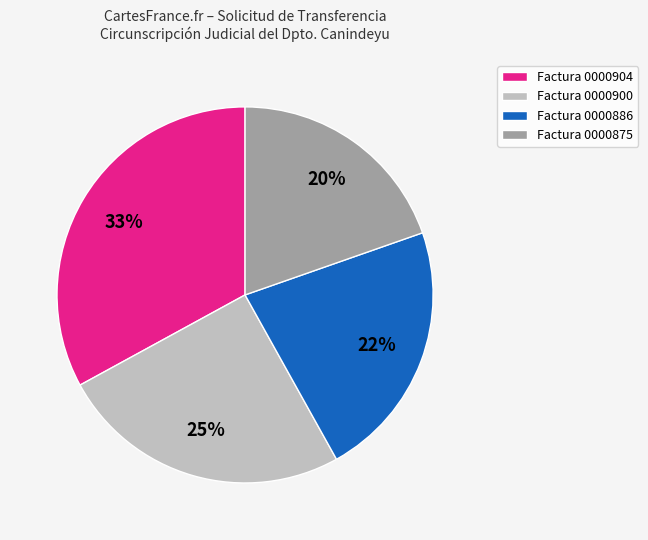

How many slices are in this pie chart?

4